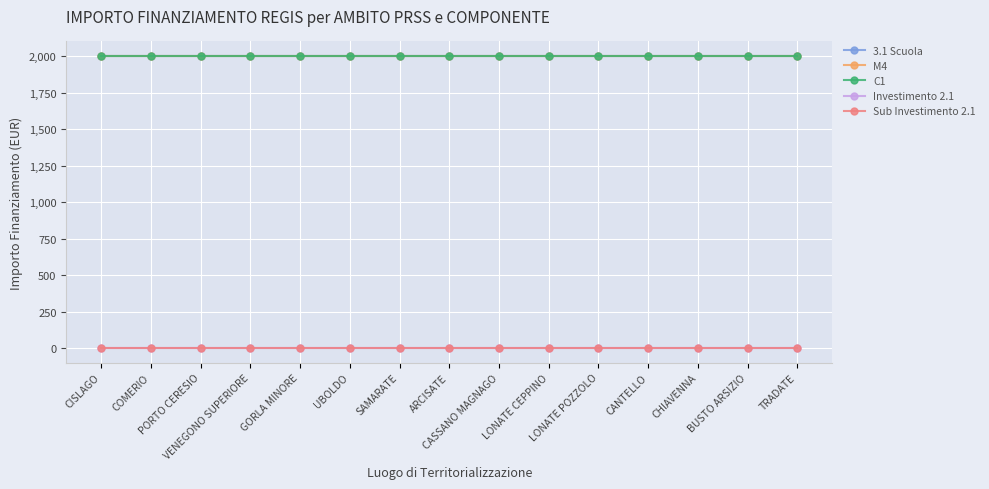

Is it true that Sub Investimento 2.1 equals 3.6 at LONATE POZZOLO?

False